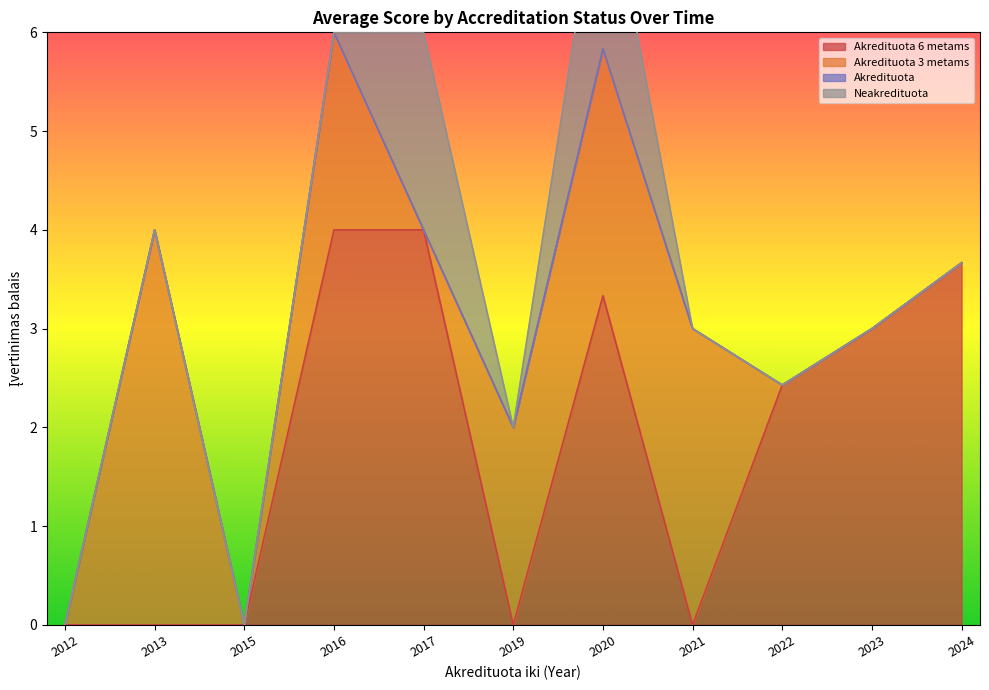

Which category has the highest value in the Akredituota 6 metams series?

2016